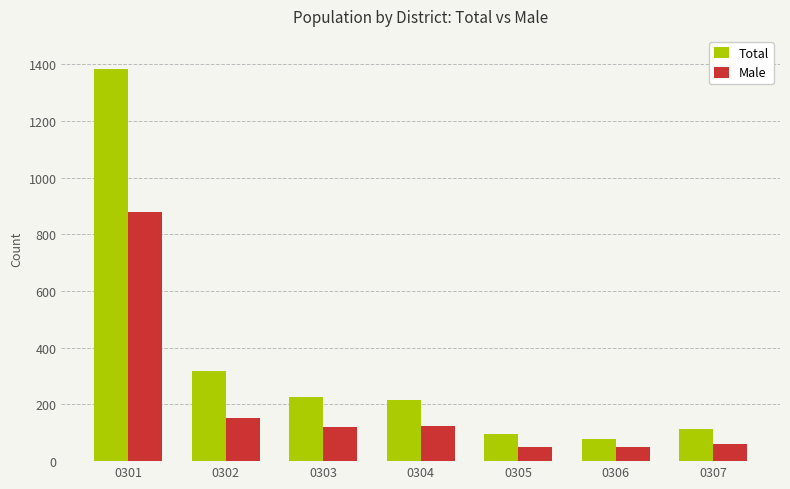

Between 0305 and 0307, which series saw the biggest shift?

Total